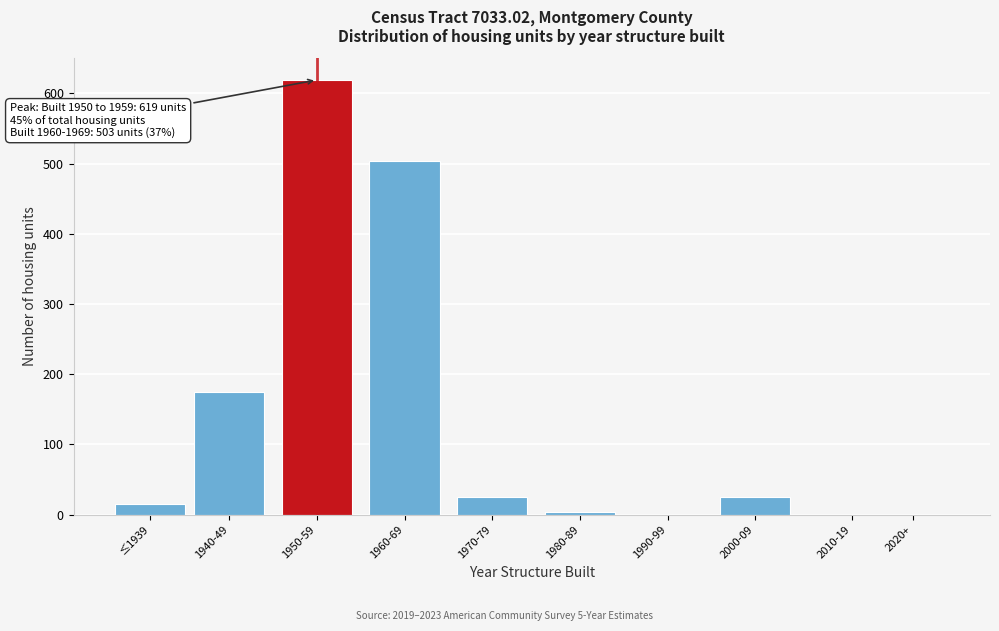

Reading right to left, transcribe all the data shown in this chart.

2020+=0	2010-19=0	2000-09=25	1990-99=0	1980-89=3	1970-79=25	1960-69=503	1950-59=619	1940-49=174	≤1939=15